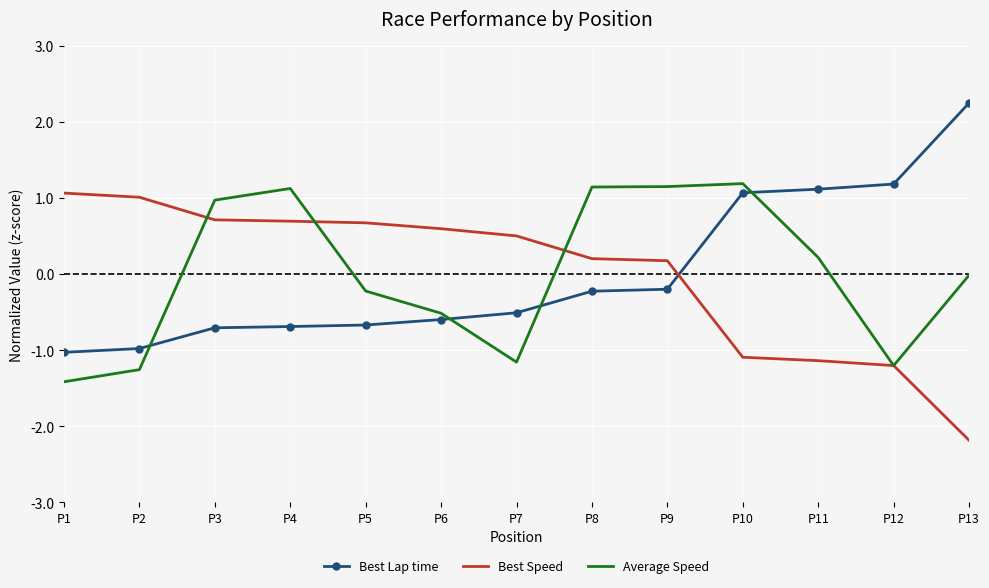

What is the sum of the Average Speed values at P5 and P6?

-0.7